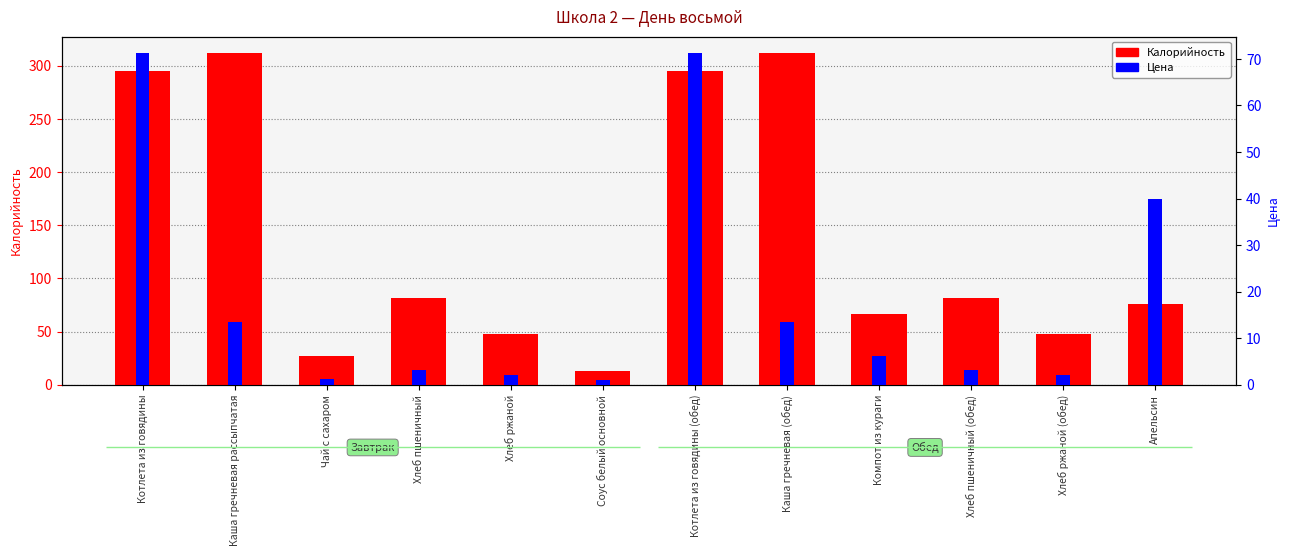

Reading right to left, list all the values displayed in this chart.

Калорийность: 75.6	47.8	82.0	66.9	311.6	295.2	12.5	47.8	82.0	26.8	311.6	295.2
Цена: 40.0	2.1	3.1	6.1	13.4	71.2	1.0	2.1	3.1	1.2	13.4	71.2